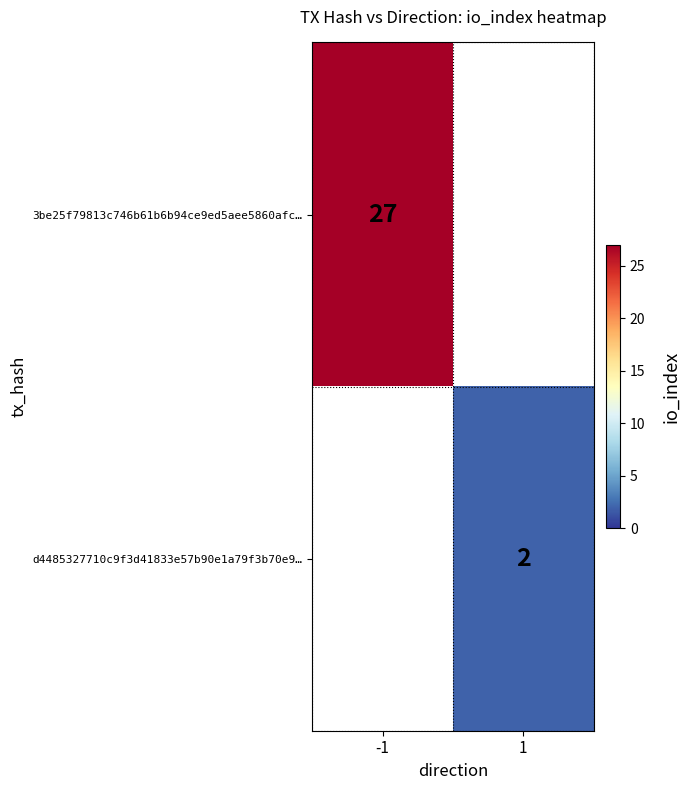

Count the number of categories in the chart.

2